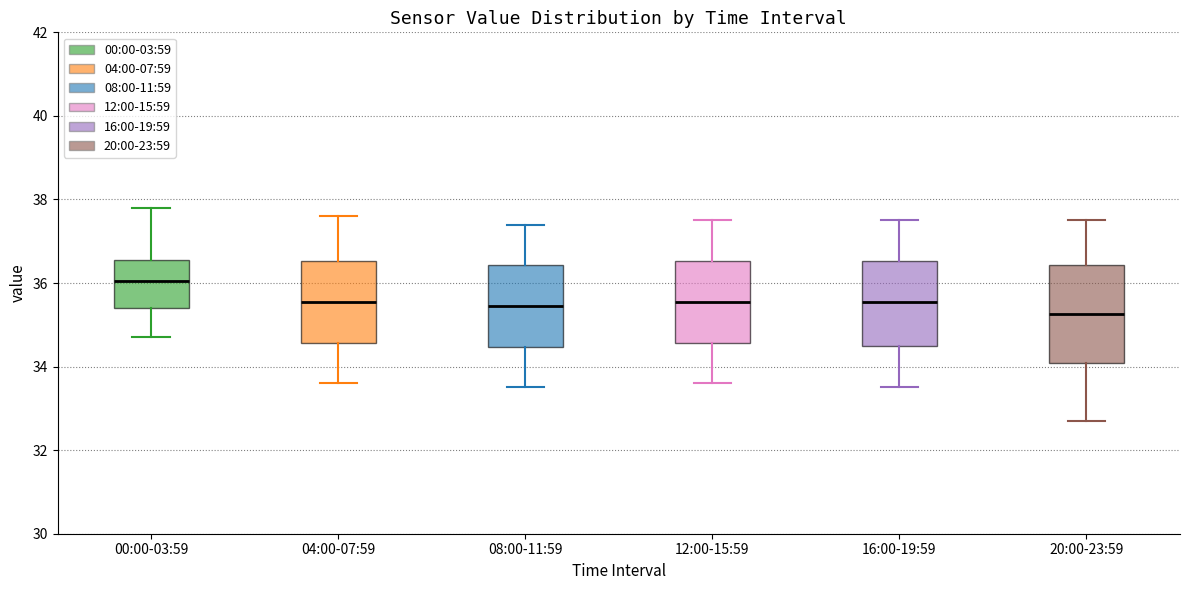

Which box's median line is the highest?

00:00-03:59